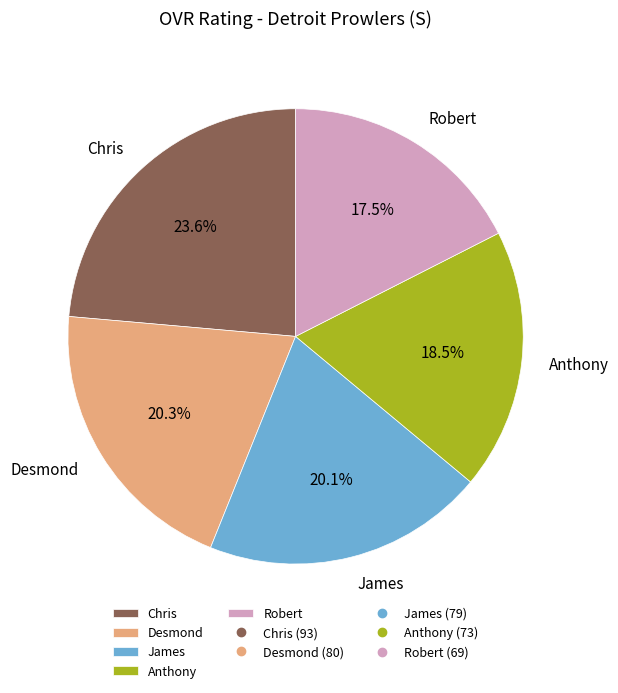

To the nearest percent, what is the difference between the largest and smallest slice percentages?

6%